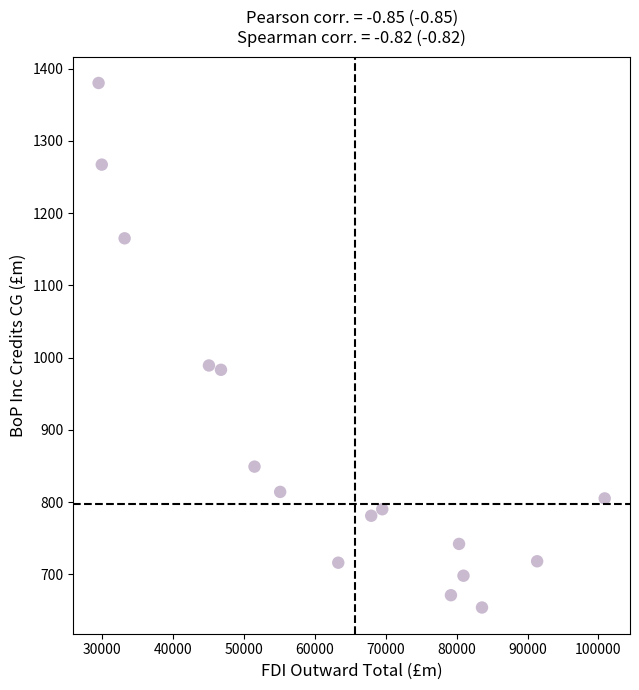

What is the range of X values (max minus min)?

71418